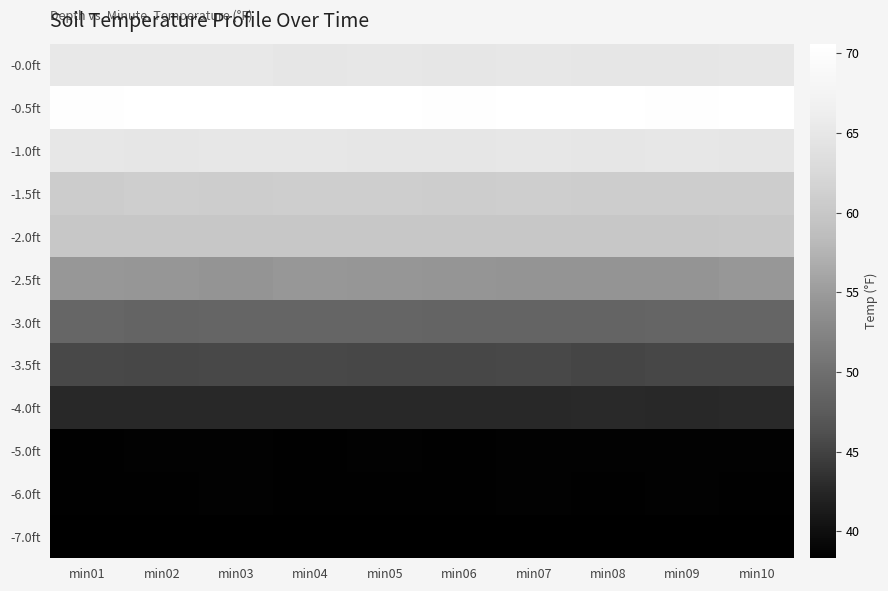

Rank the series by their maximum value, from highest to lowest.

-0.5ft, -0.0ft, -1.0ft, -1.5ft, -2.0ft, -2.5ft, -3.0ft, -3.5ft, -4.0ft, -5.0ft, -6.0ft, -7.0ft